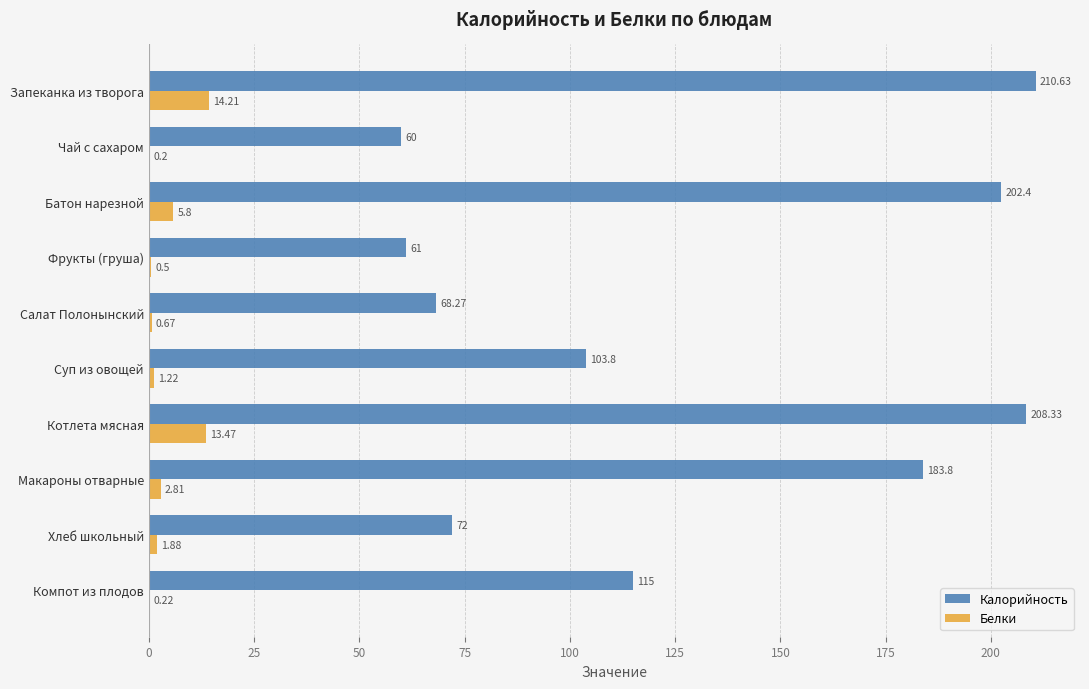

What is the sum of all Калорийность values?

1285.2